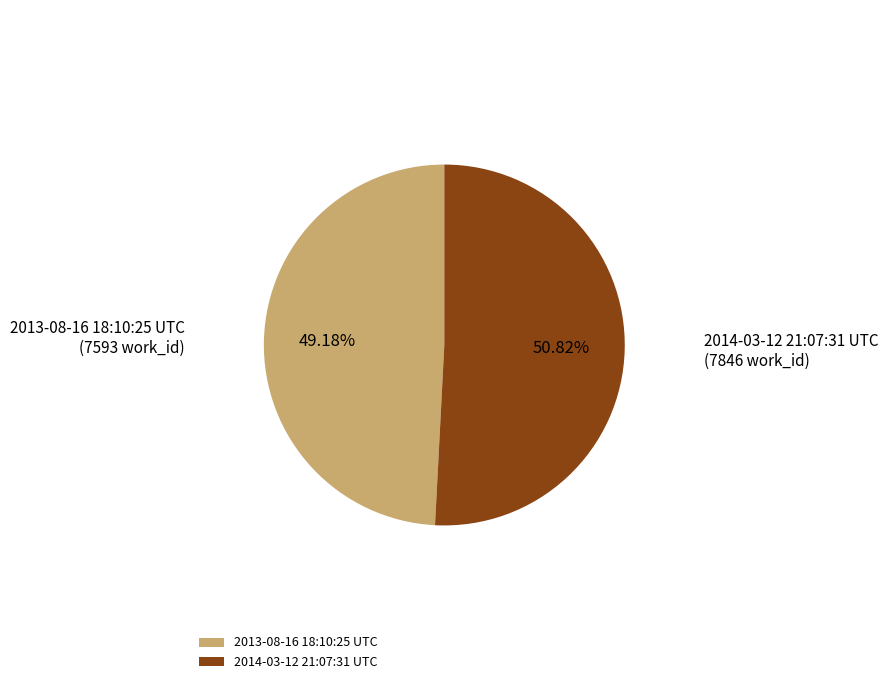

To the nearest percent, what is the combined percentage of 2014-03-12 21:07:31 UTC and 2013-08-16 18:10:25 UTC?

100%